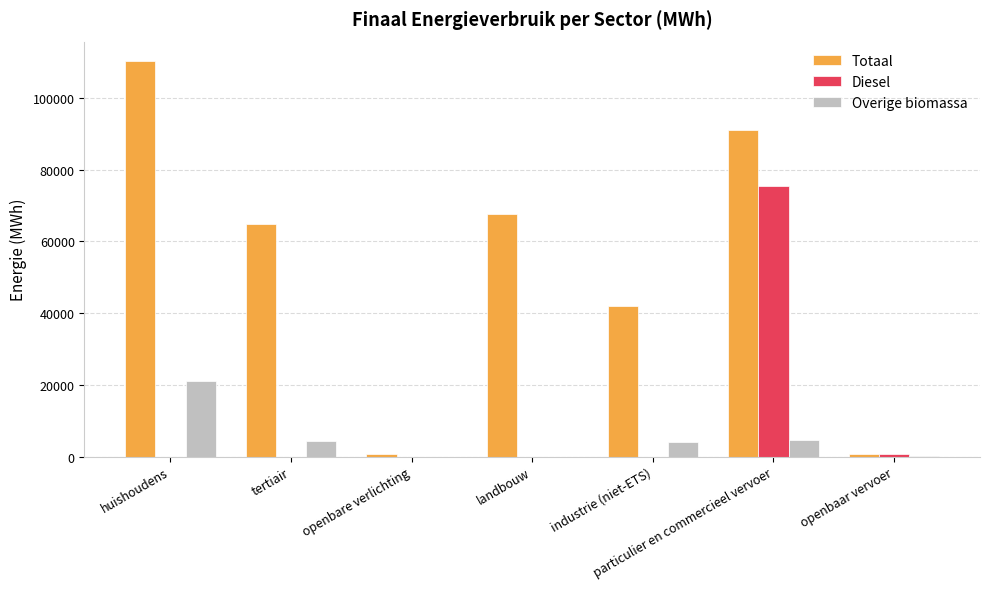

How many data points in Diesel are above 0?

2